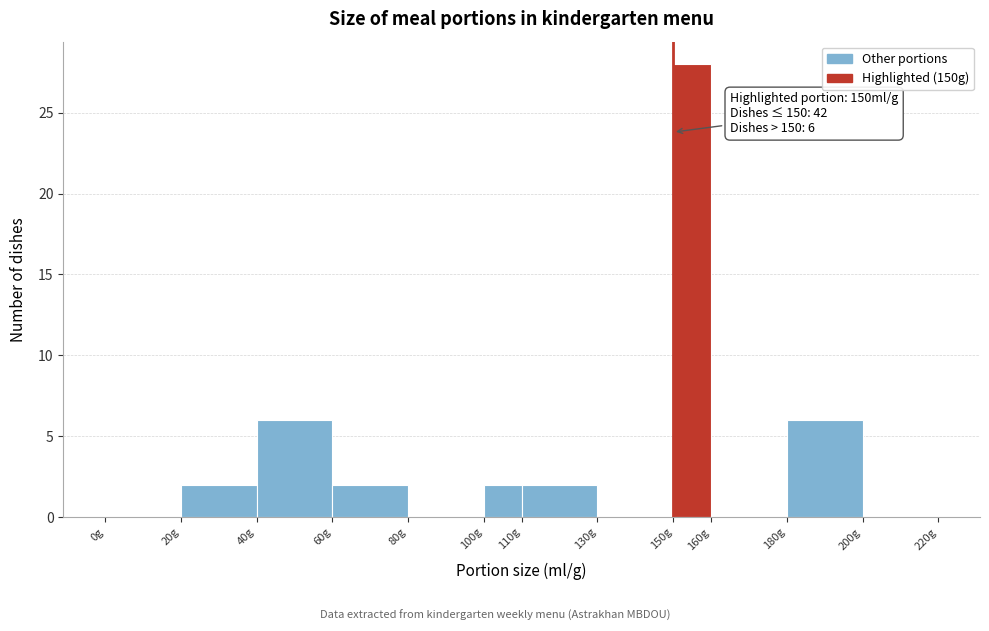

Which range on the x-axis has the tallest bar?

150 to 160